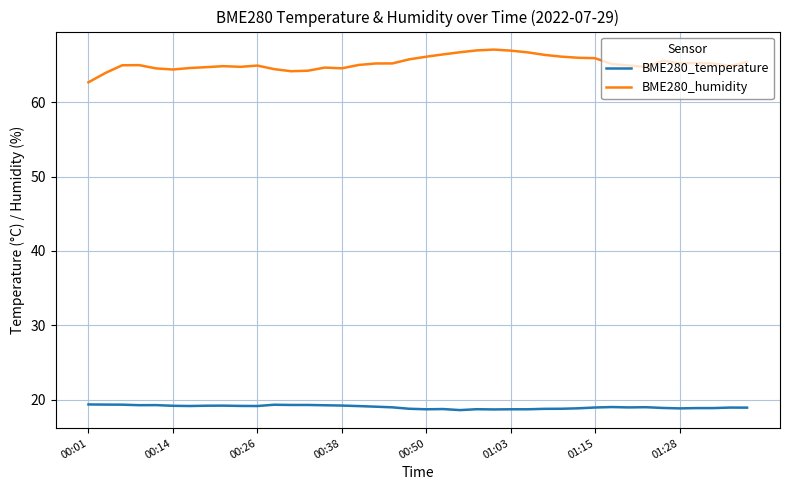

Which series has the widest spread of values?

BME280_humidity